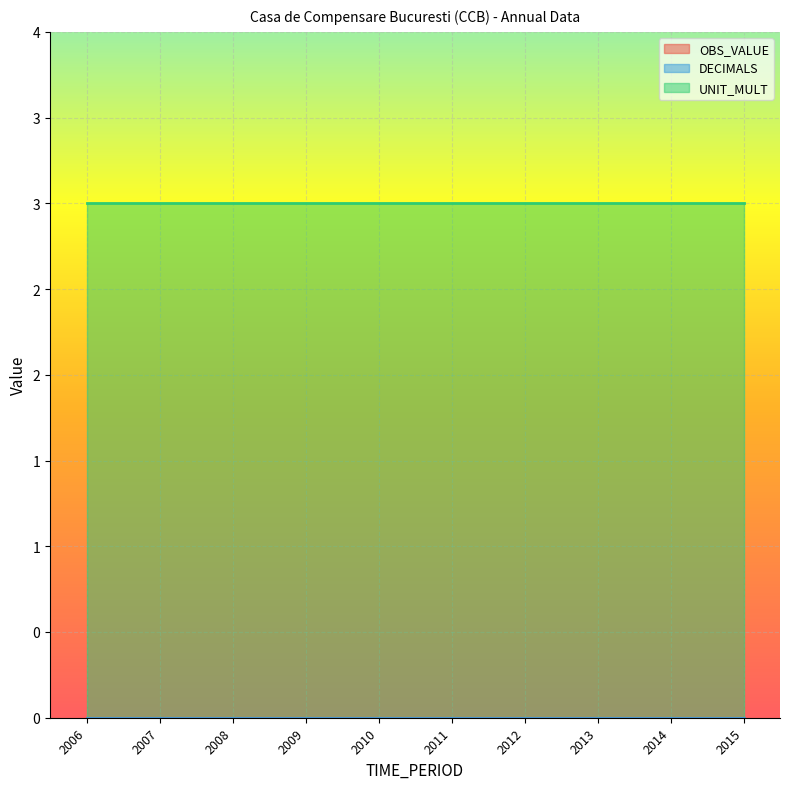

Reading left to right, transcribe all the data shown in this chart.

OBS_VALUE: 2006=0	2007=0	2008=0	2009=0	2010=0	2011=0	2012=0	2013=0	2014=0	2015=0
DECIMALS: 2006=0	2007=0	2008=0	2009=0	2010=0	2011=0	2012=0	2013=0	2014=0	2015=0
UNIT_MULT: 2006=3	2007=3	2008=3	2009=3	2010=3	2011=3	2012=3	2013=3	2014=3	2015=3